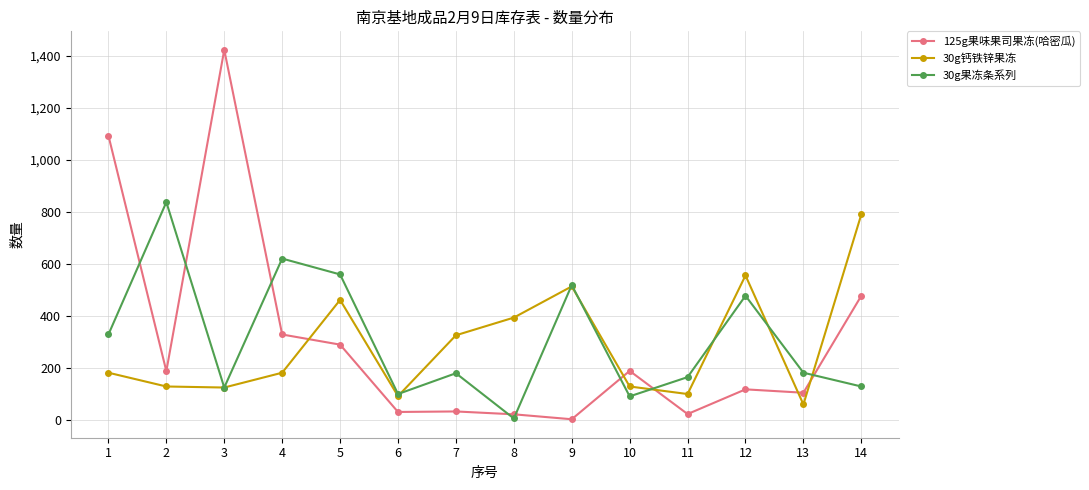

What value does the 30g钙铁锌果冻 series have at 5, to the nearest 10?

460